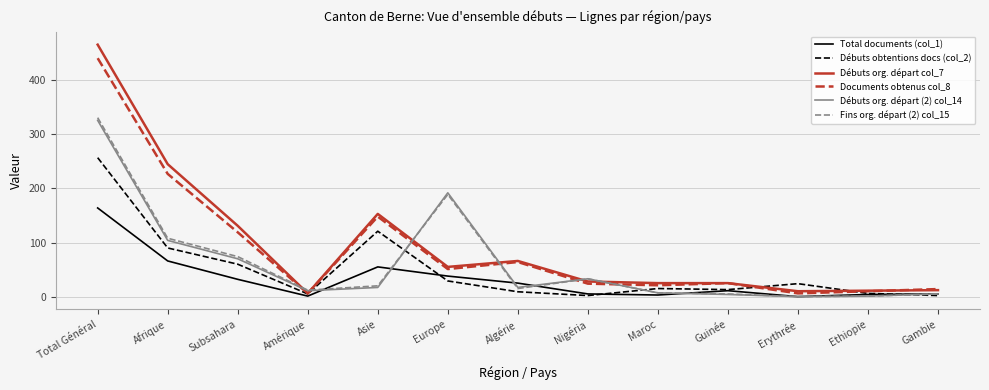

Is it true that Documents obtenus col_8 equals 71 at Europe?

False